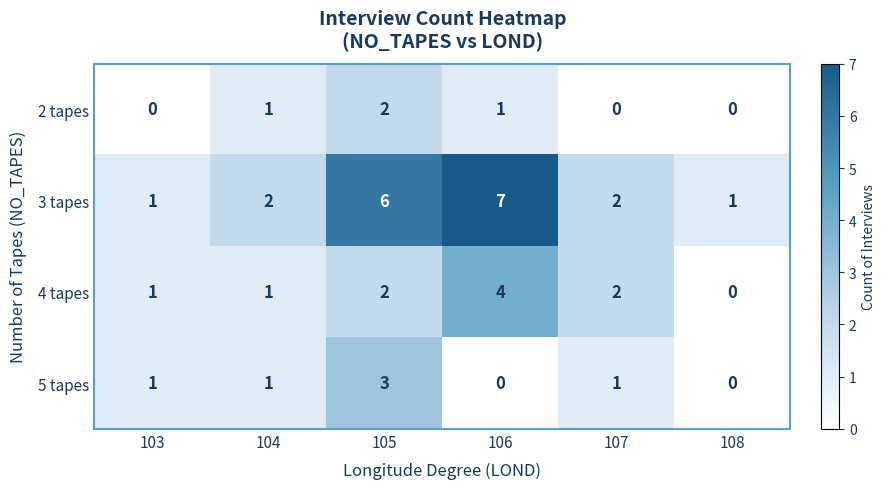

Is it true that 3 tapes equals 4 at 105?

False